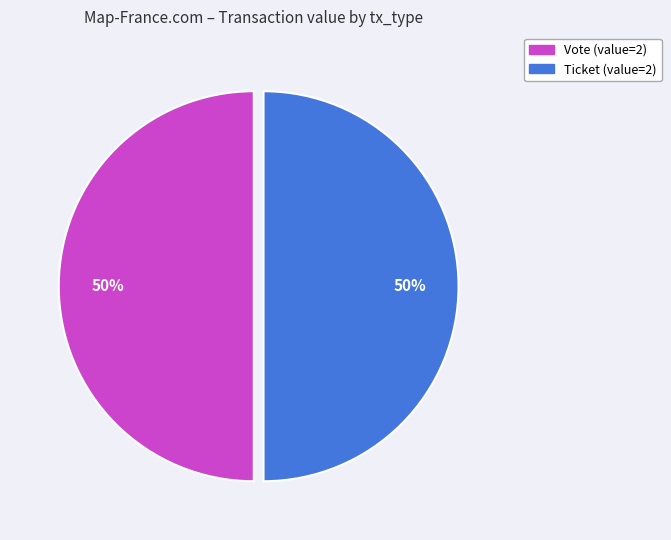

Combined, do Ticket and Vote account for over 50%?

Yes